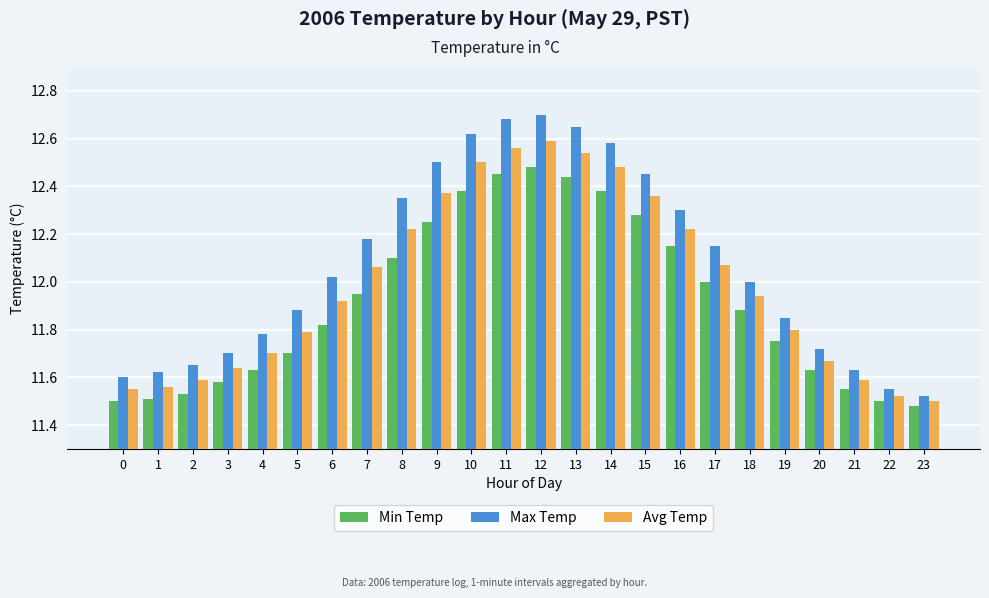

Rank the series by their maximum value, from lowest to highest.

Min Temp, Avg Temp, Max Temp